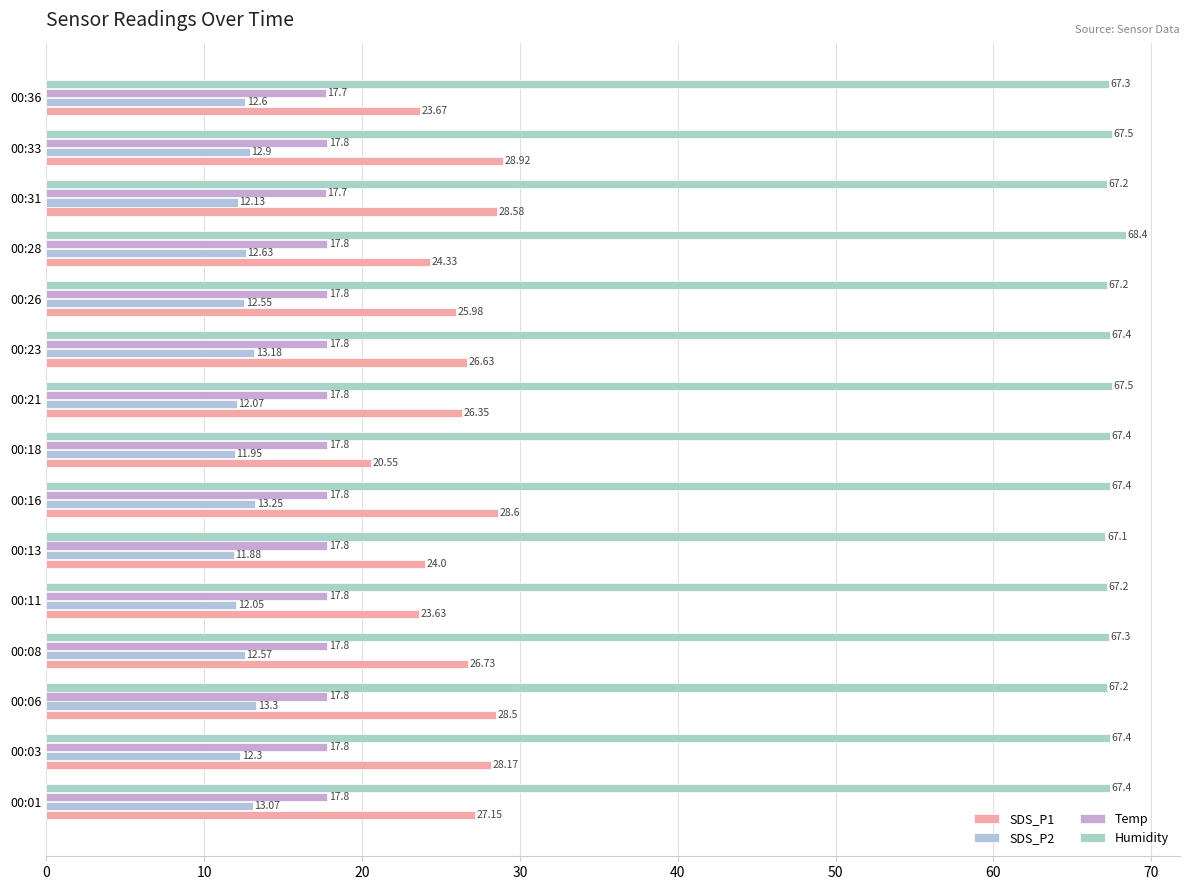

How many series are shown in this chart?

4